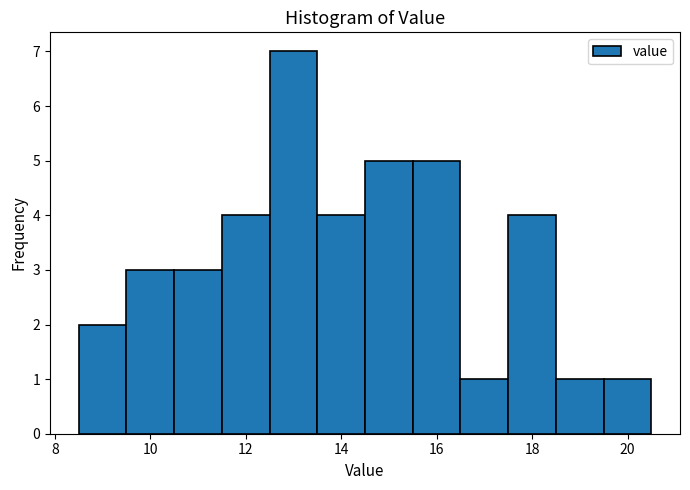

Reading left to right, transcribe this chart: for each bar, give the range it covers on the x-axis and its height. Neither the bar edges nor the heights are printed on the chart, so give them approximately, as read against the axes.

8.5 to 9.5: 2
9.5 to 10.5: 3
10.5 to 11.5: 3
11.5 to 12.5: 4
12.5 to 13.5: 7
13.5 to 14.5: 4
14.5 to 15.5: 5
15.5 to 16.5: 5
16.5 to 17.5: 1
17.5 to 18.5: 4
18.5 to 19.5: 1
19.5 to 20.5: 1